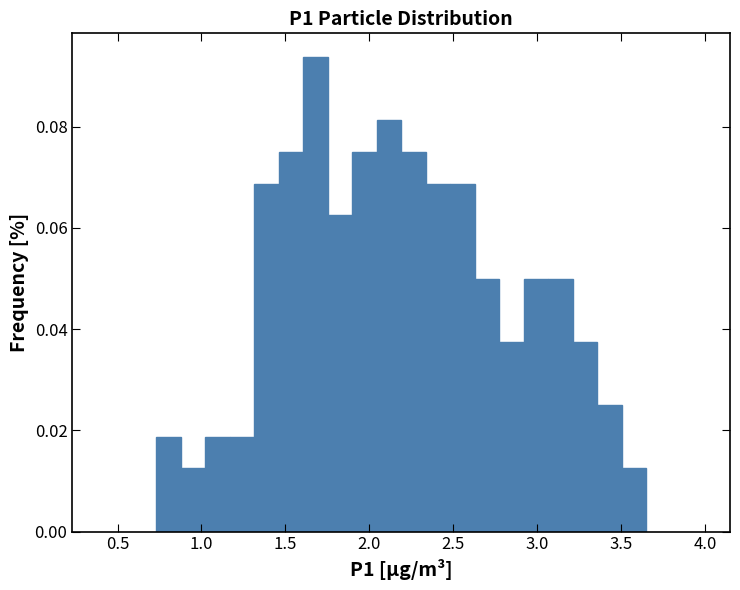

Read against the x-axis, roughly where is the centre of the tallest bar?

1.70